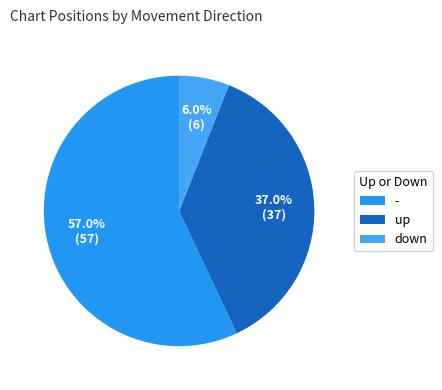

Which slice is the largest?

-